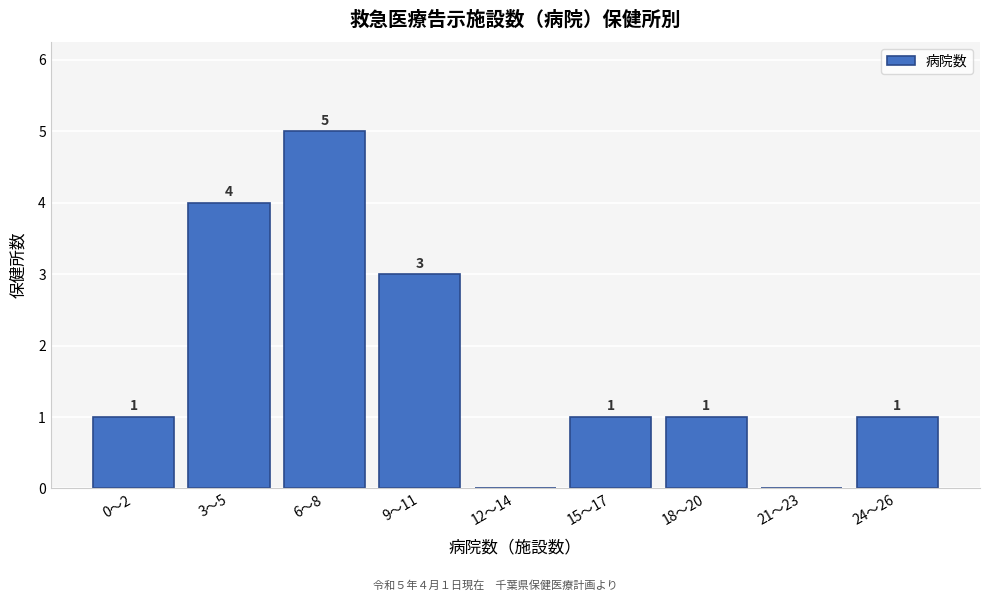

Reading left to right, extract all data points from this chart.

0〜2=1	3〜5=4	6〜8=5	9〜11=3	12〜14=0	15〜17=1	18〜20=1	21〜23=0	24〜26=1